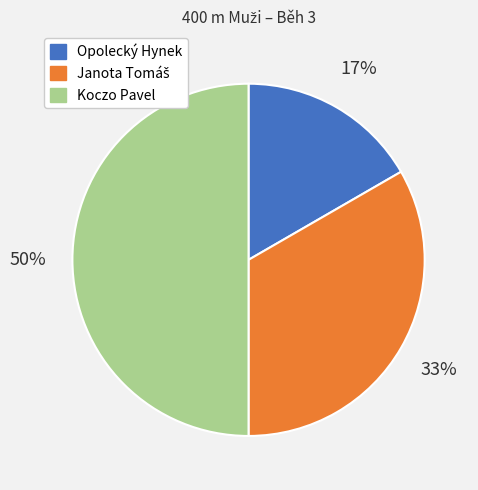

To the nearest percent, what is the average slice percentage?

33%